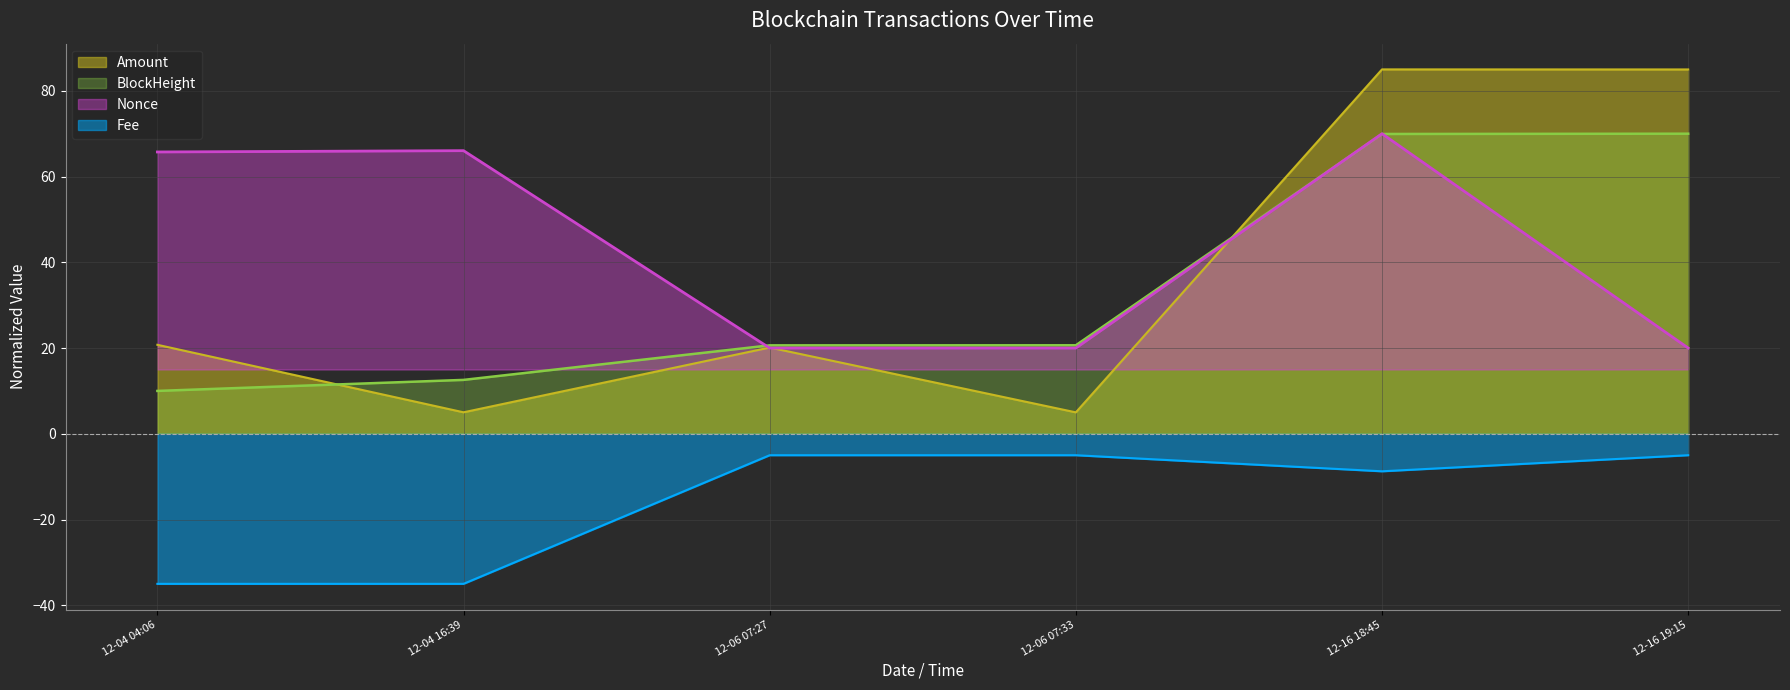

True or false: Nonce has more than 2 points higher than both neighbors.

False